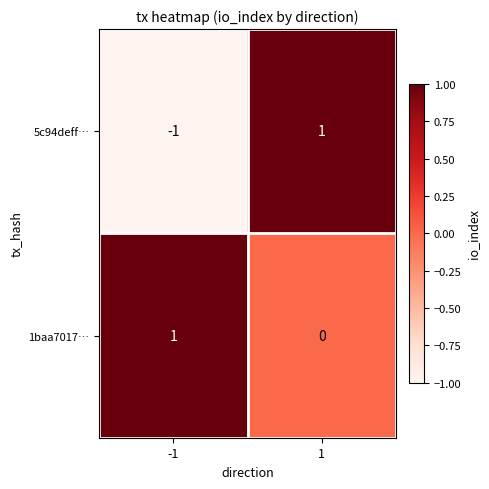

True or false: 1baa7017… has a value of 0 at 1.

True